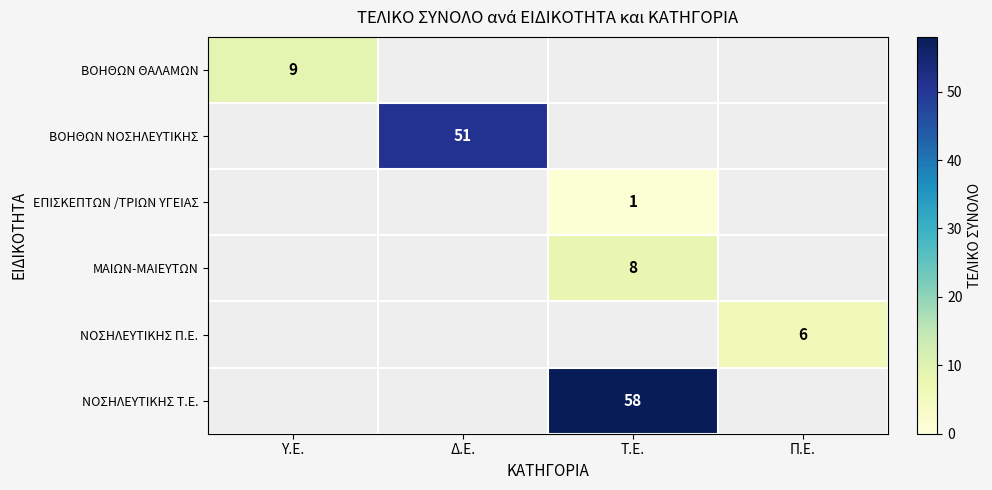

Between Δ.Ε. and Π.Ε., which is larger?

Δ.Ε.